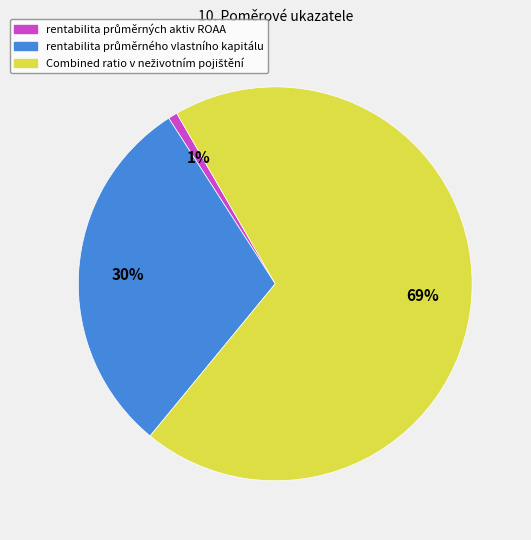

Is there any slice that represents more than half of the pie?

Yes